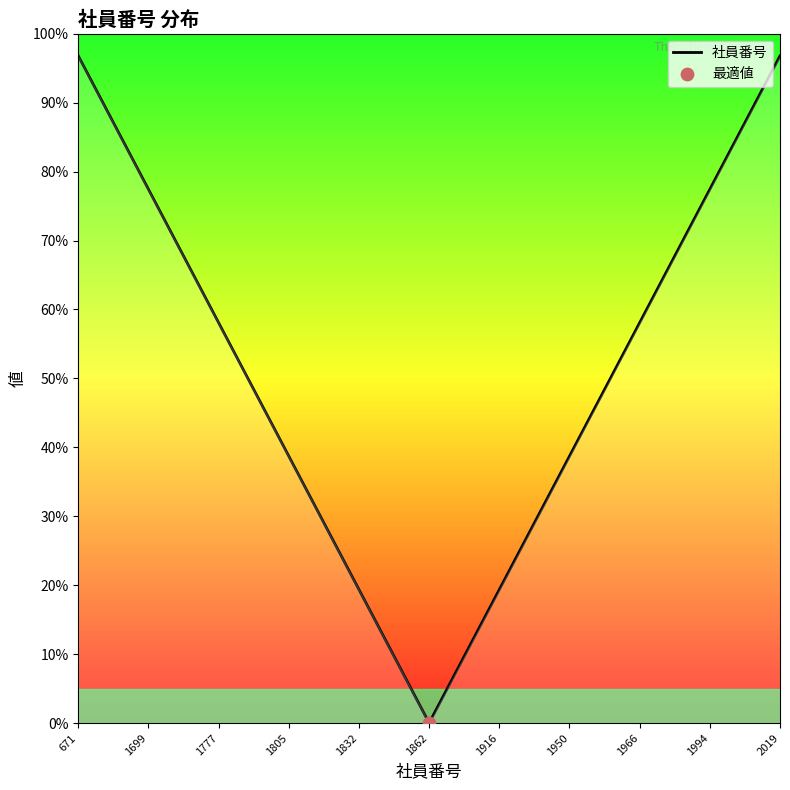

What is the difference between the maximum and minimum values?

96.8